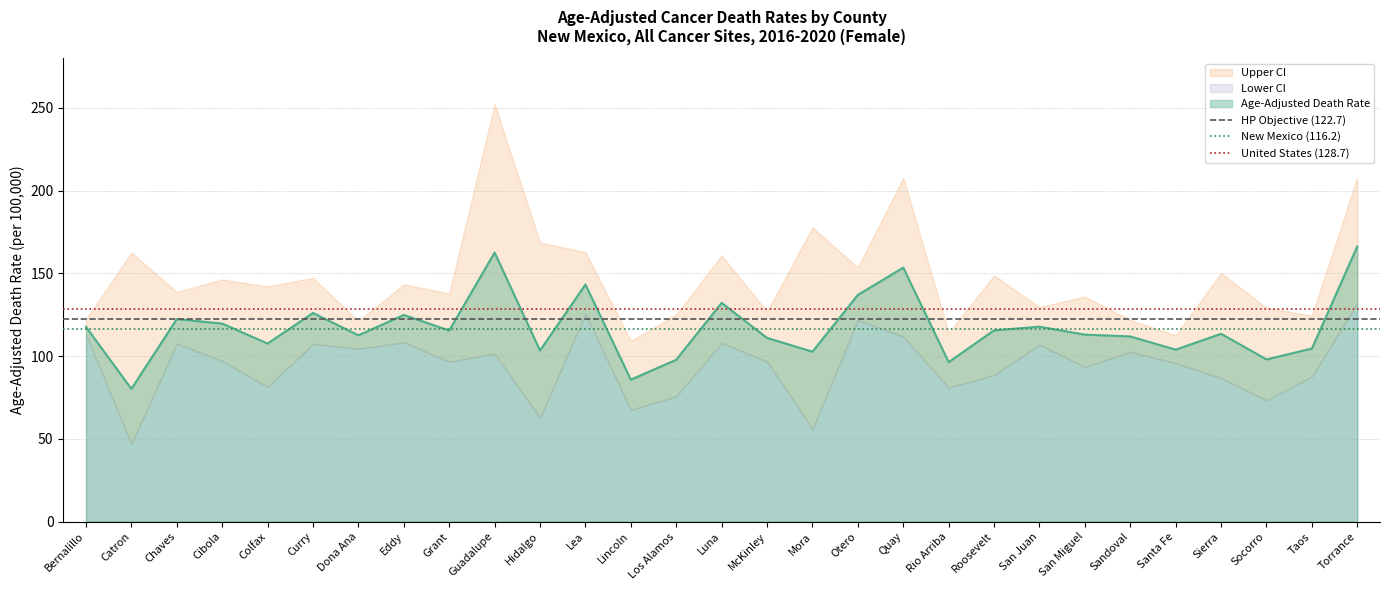

At which label does Age-Adjusted Death Rate reach its minimum?

Catron